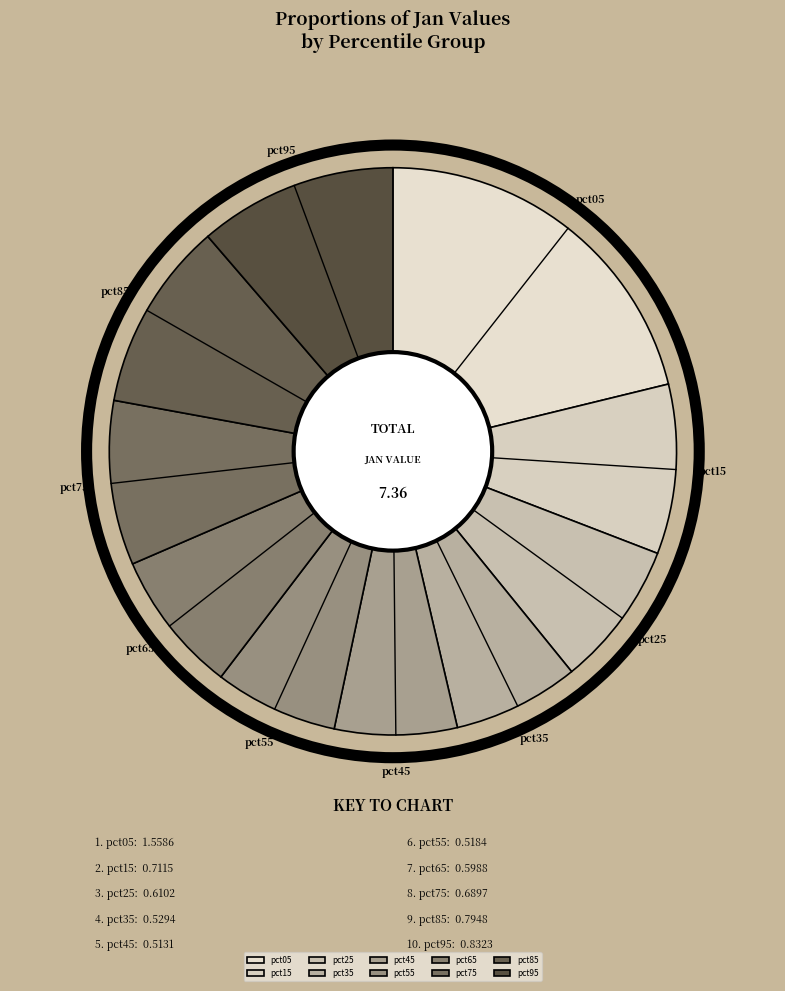

Do pct45 and pct75 together represent more than half of the pie?

No